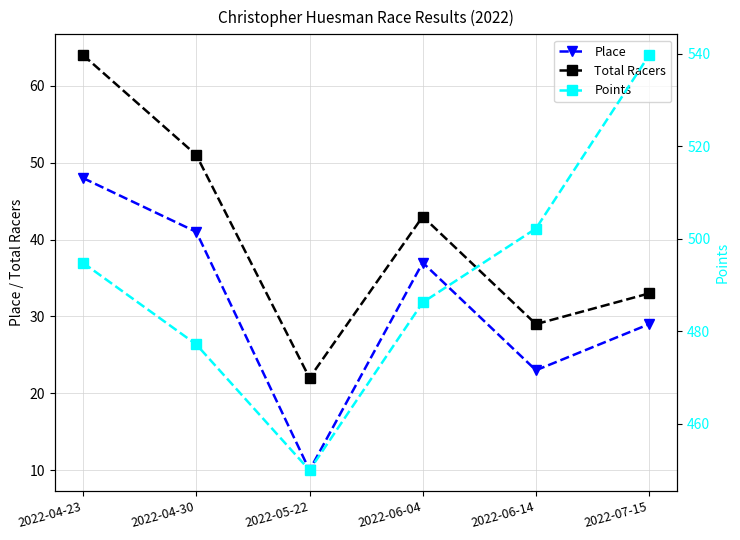

How many data points does each series have?

6